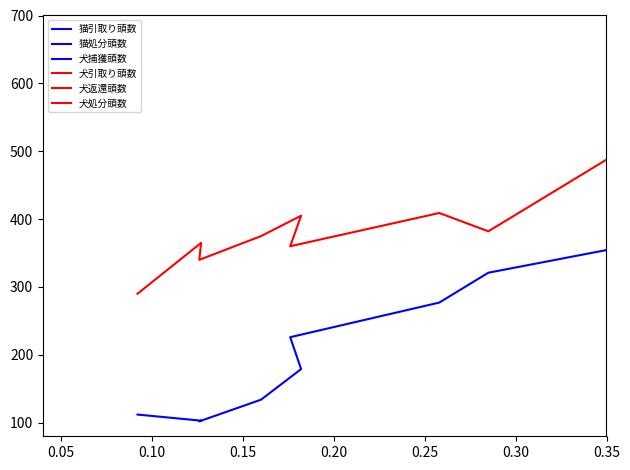

What is the average value of the 犬処分頭数 series?

159